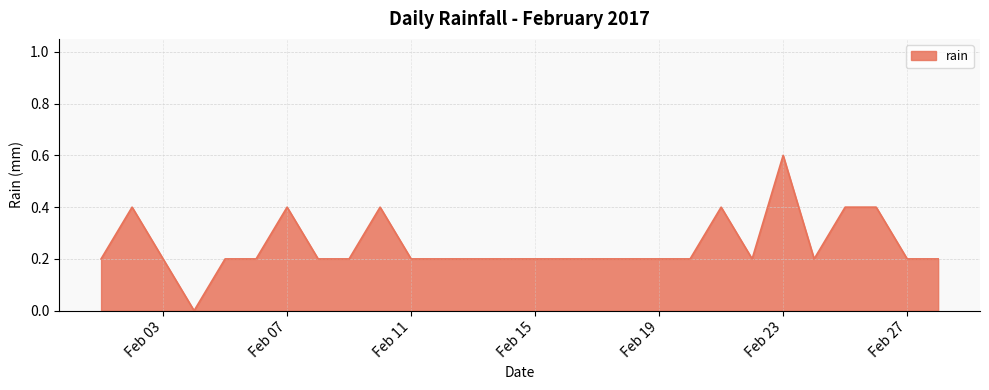

What is the maximum value shown in the chart?

0.6